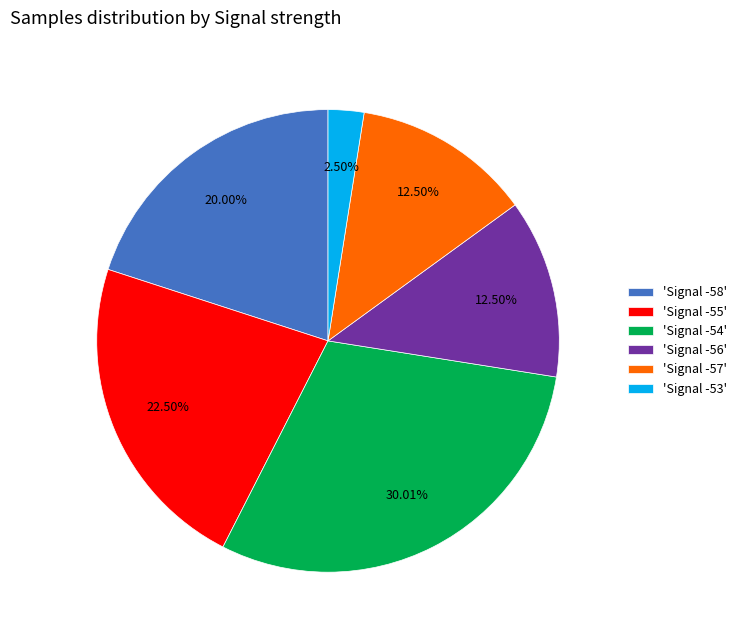

Approximately how many times larger is the value at 'Signal -56' compared to 'Signal -53'?

5.0